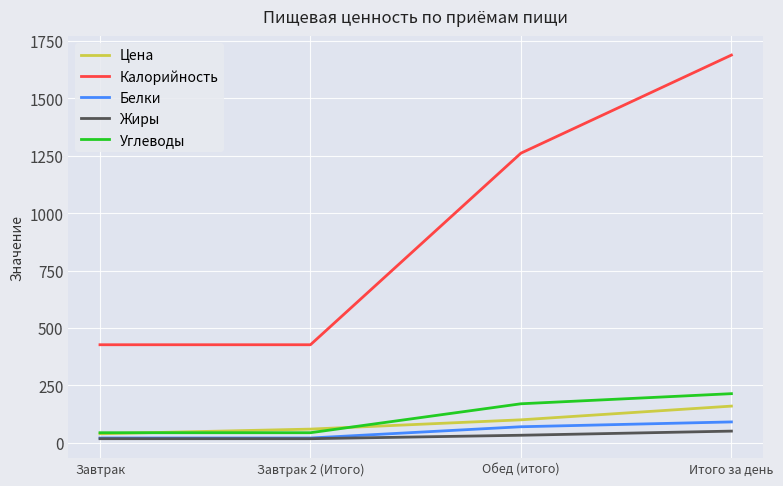

How many lines are shown in the chart?

5